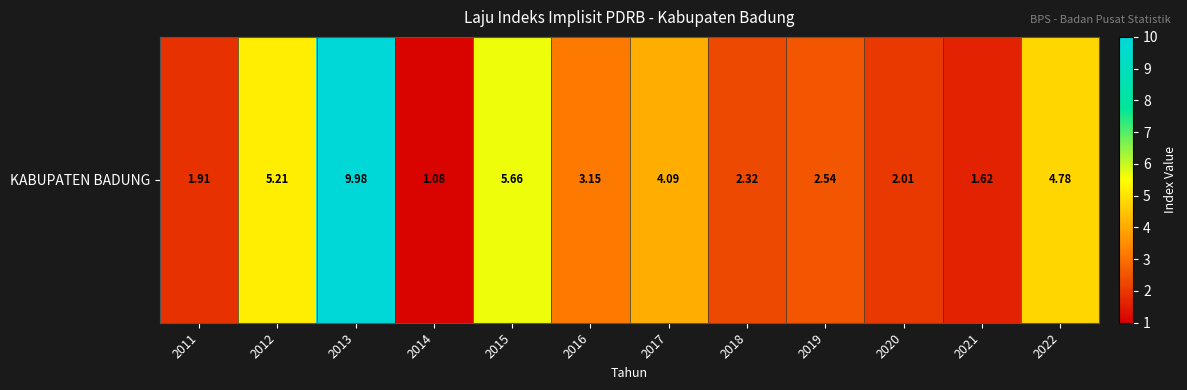

The chart shows a value of 1.9 at 2011. True or false?

True